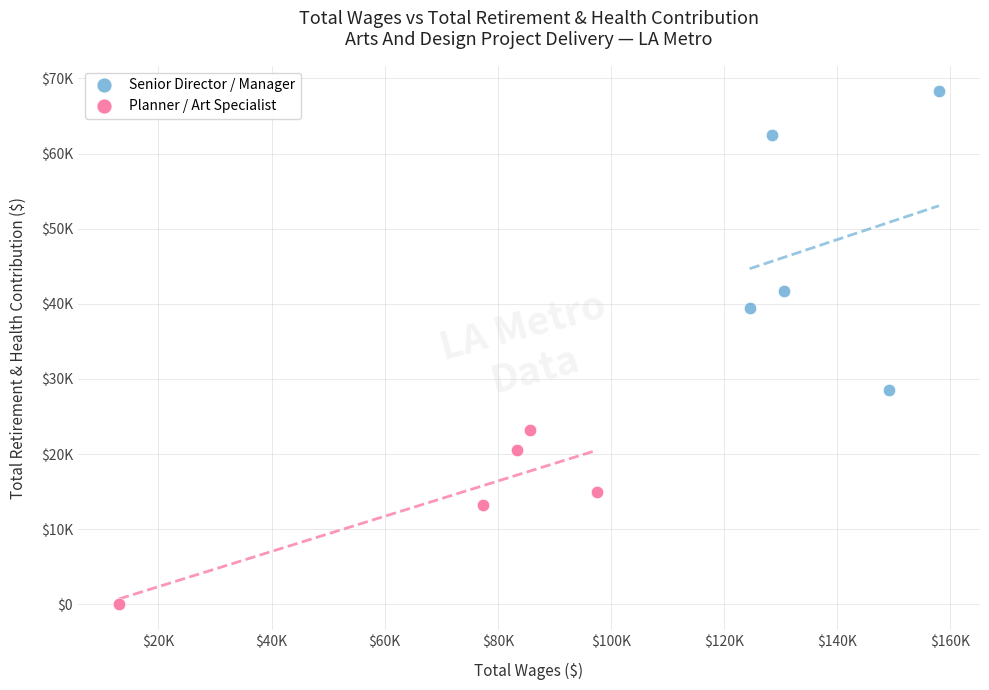

What are all the series names shown in the legend?

Senior Director / Manager, Planner / Art Specialist